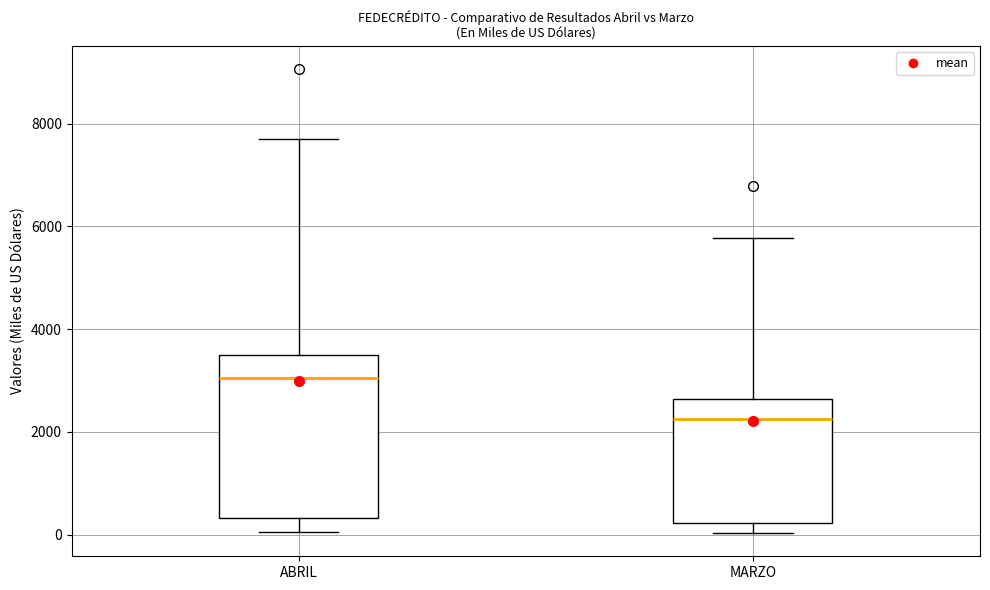

Where does the upper whisker of the box for ABRIL end on the y-axis? The values are not printed on the chart, so give them approximately, as read against the axis.

7600